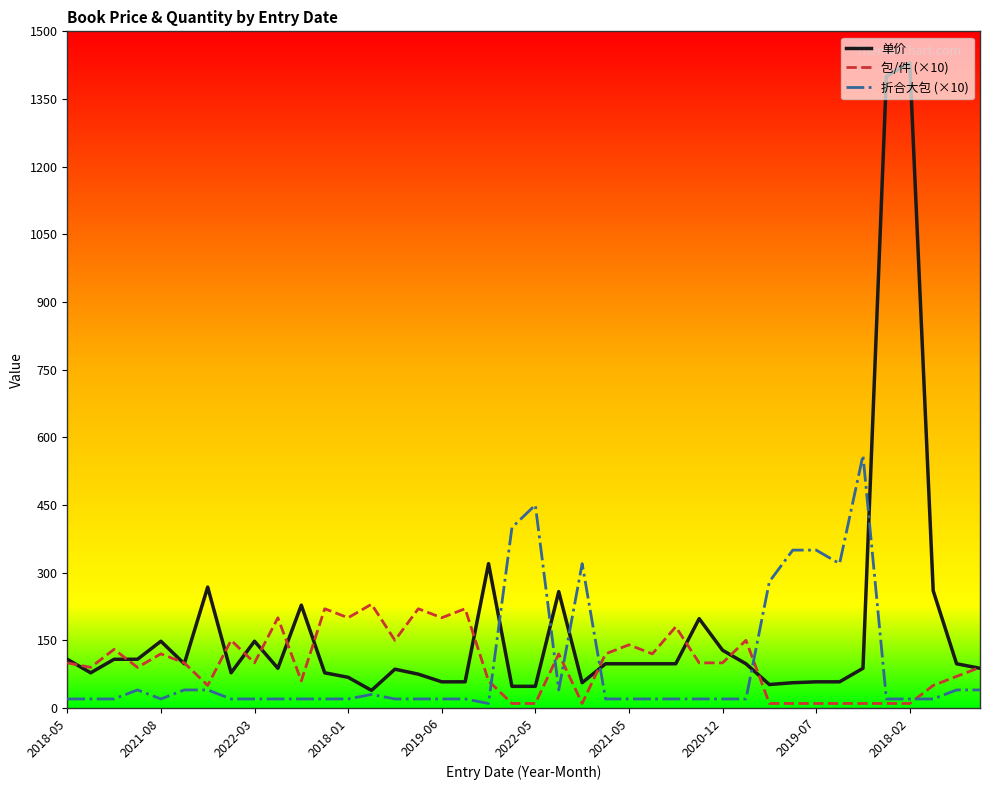

What is the highest value of the 单价 series?

1430